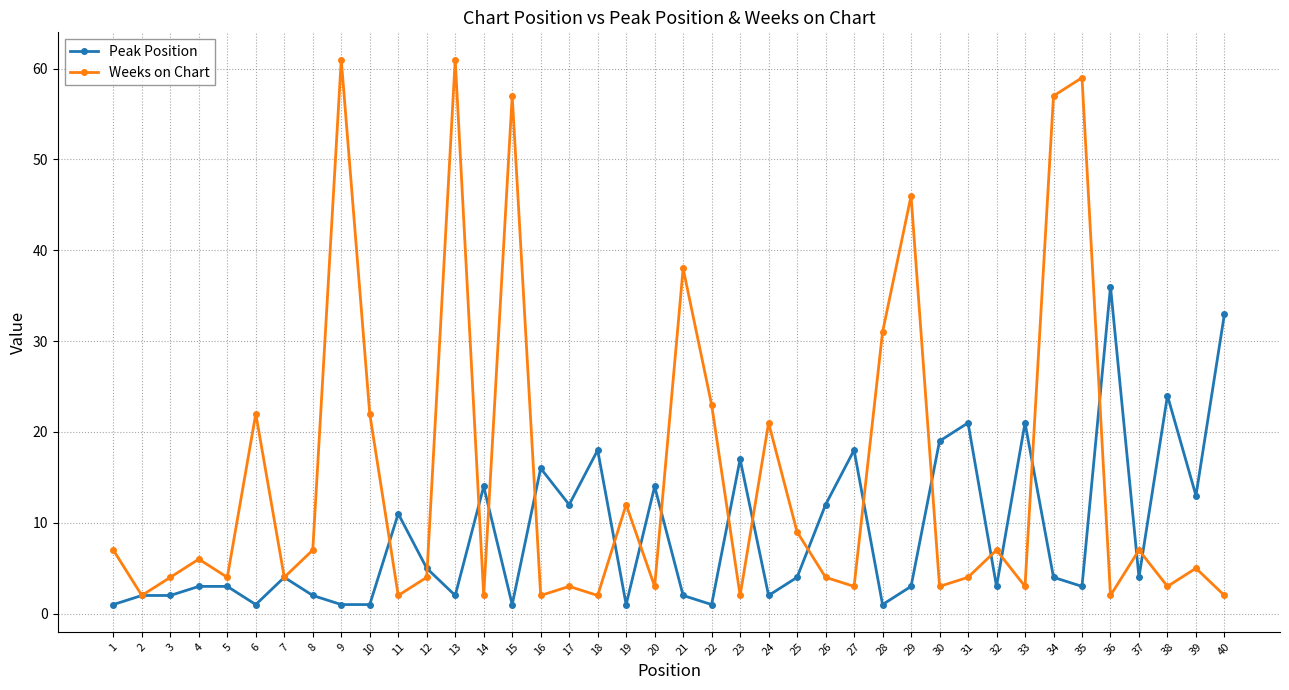

What is the lowest value of the Peak Position series?

1